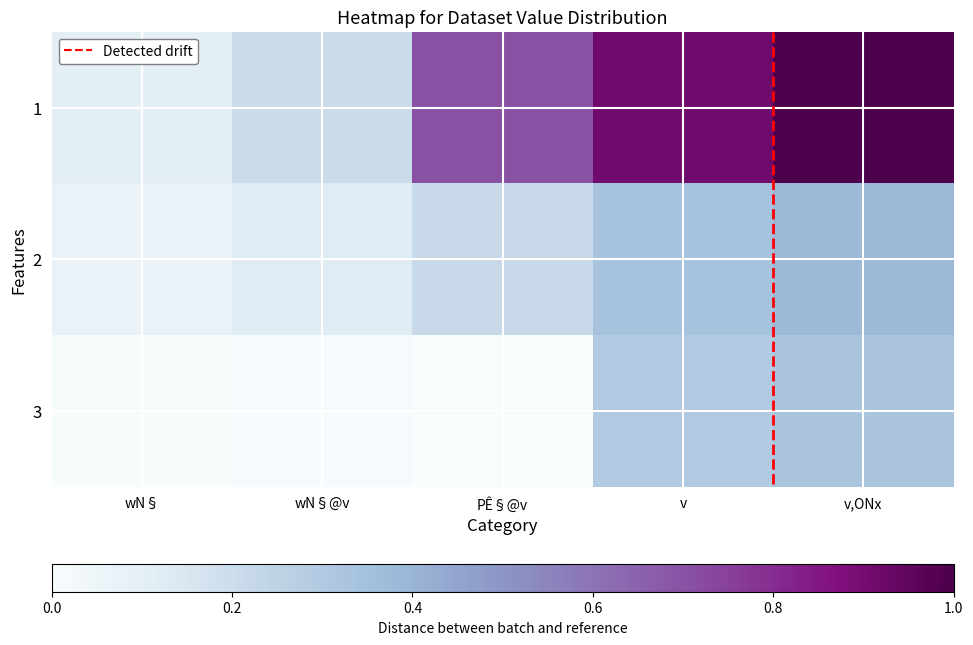

List the series in order of their peak value, lowest first.

3, 2, 1